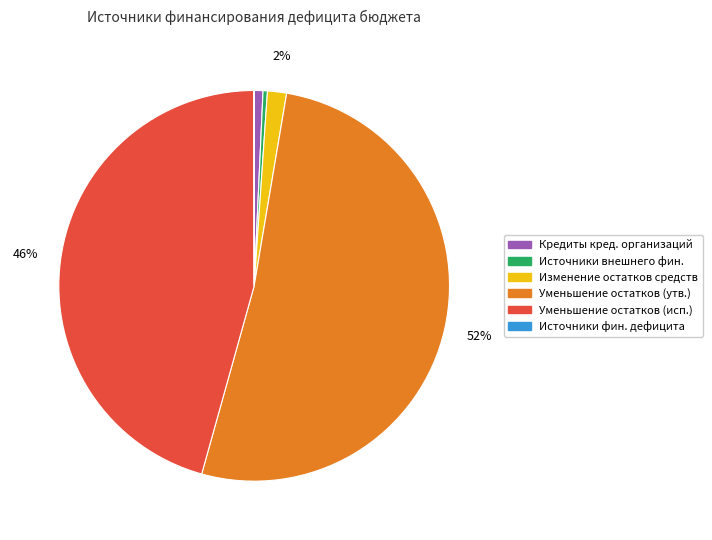

Is the sum of Уменьшение остатков (исп.) and Изменение остатков средств greater than half?

No